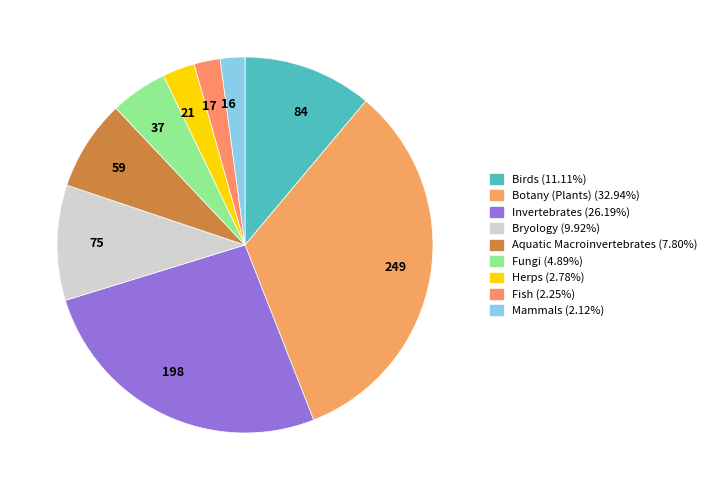

What is the smallest slice in the pie chart?

Mammals